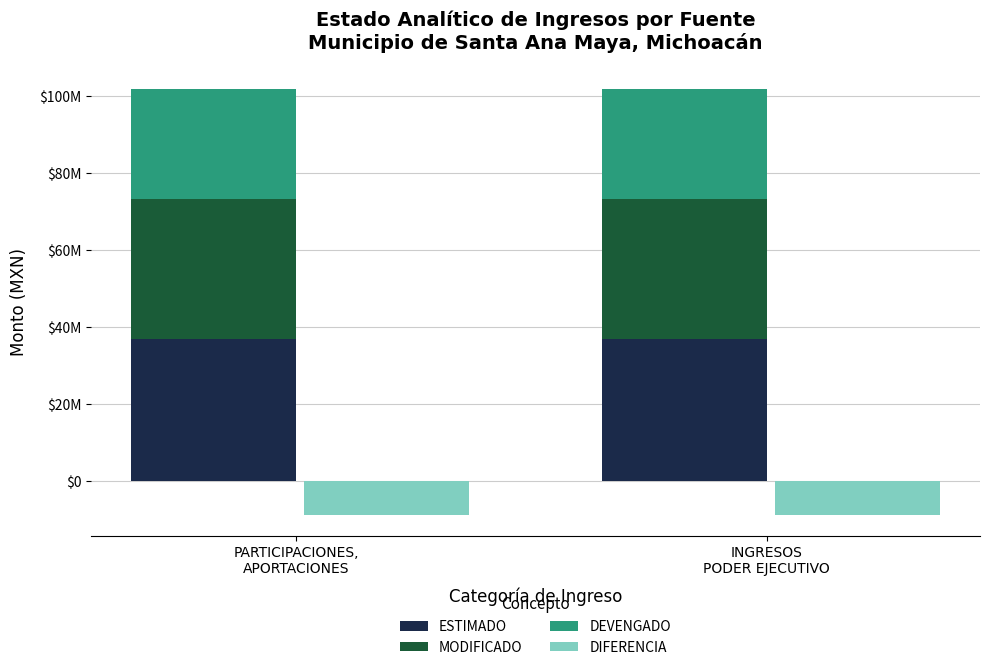

What is the value of the DEVENGADO bar at the 2nd from the left?

28427466.5